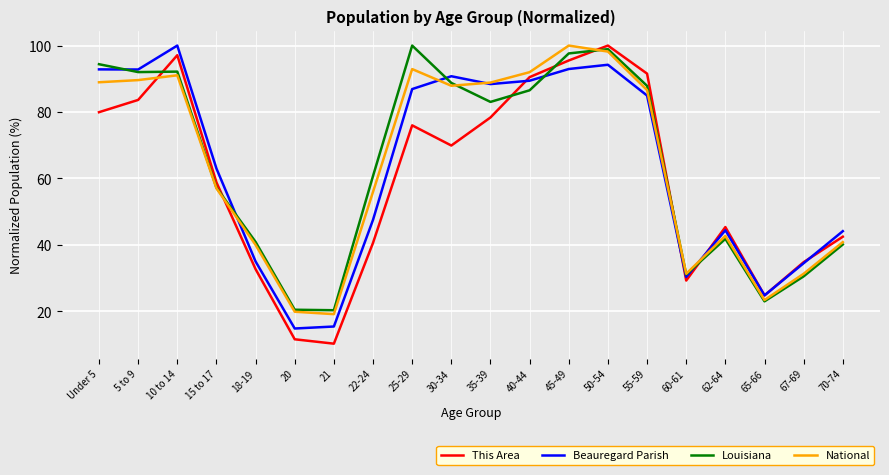

What position from the left is 30-34?

10